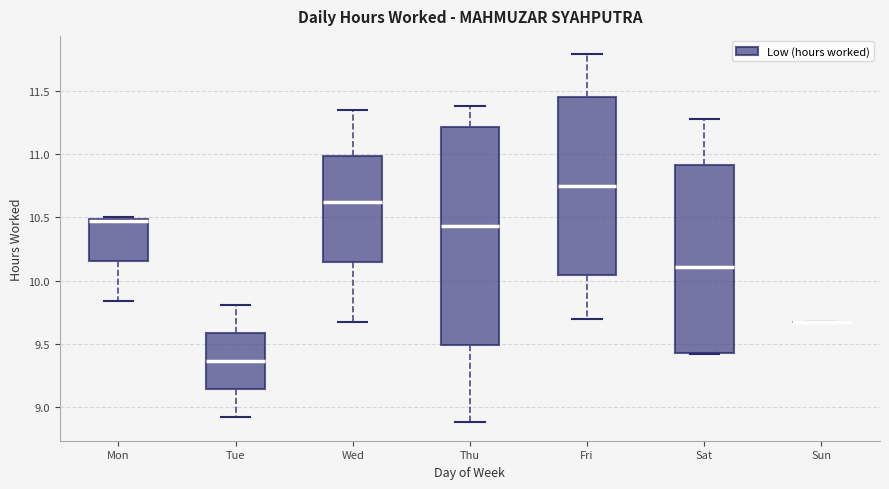

Where does the median line of the box for Sat sit on the y-axis? The values are not printed on the chart, so give them approximately, as read against the axis.

10.10